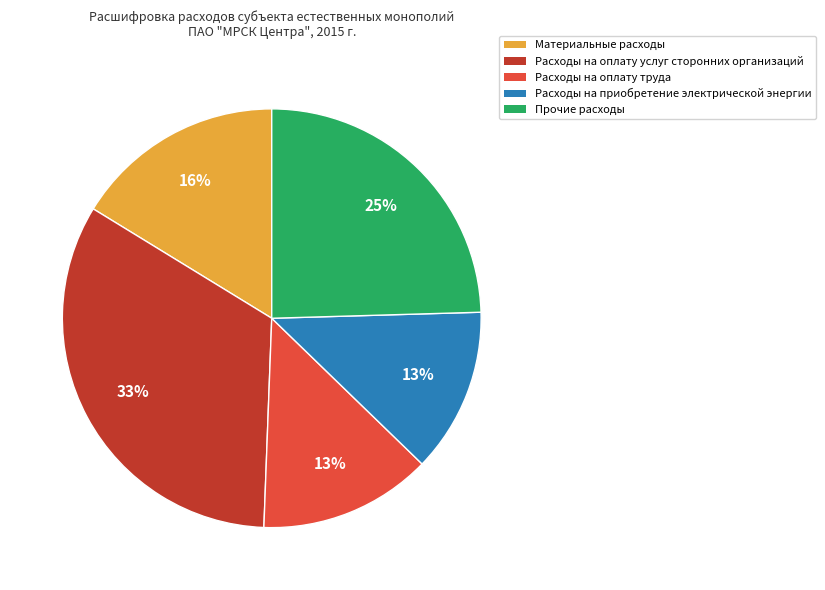

Is there any slice that represents more than half of the pie?

No